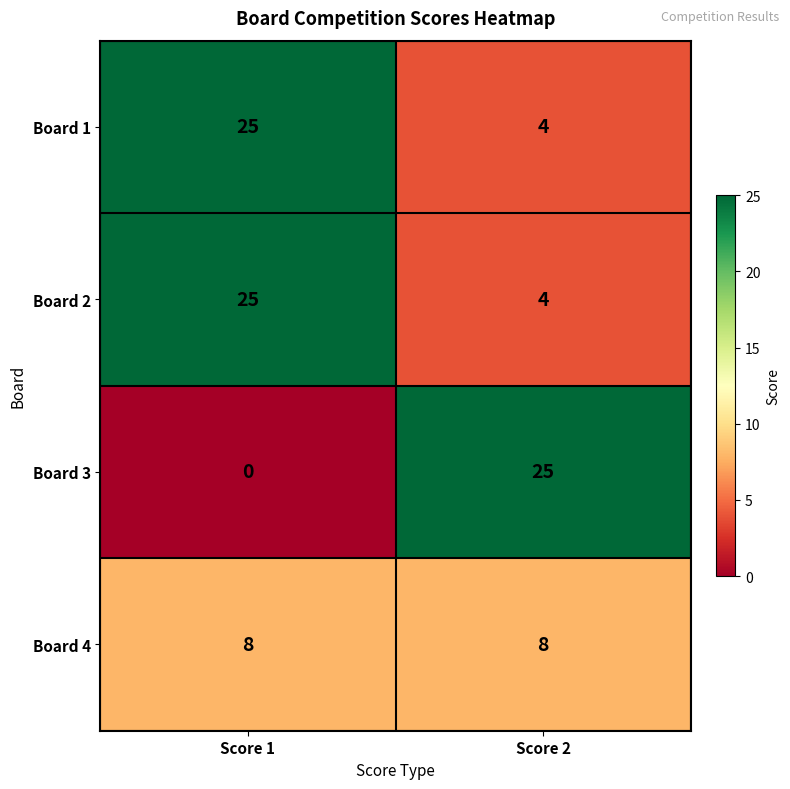

Reading right to left, extract all data points from this chart.

Board 1: 4	25
Board 2: 4	25
Board 3: 25	0
Board 4: 8	8